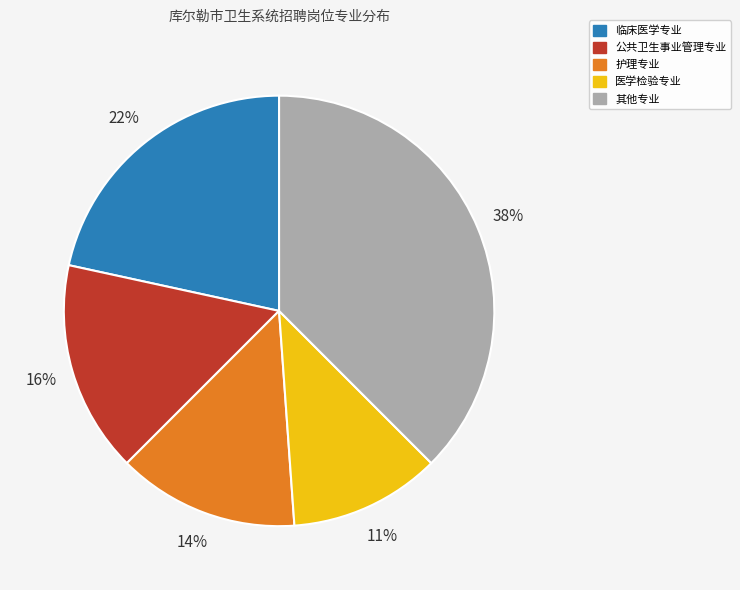

To the nearest percent, what is the average slice percentage?

20%